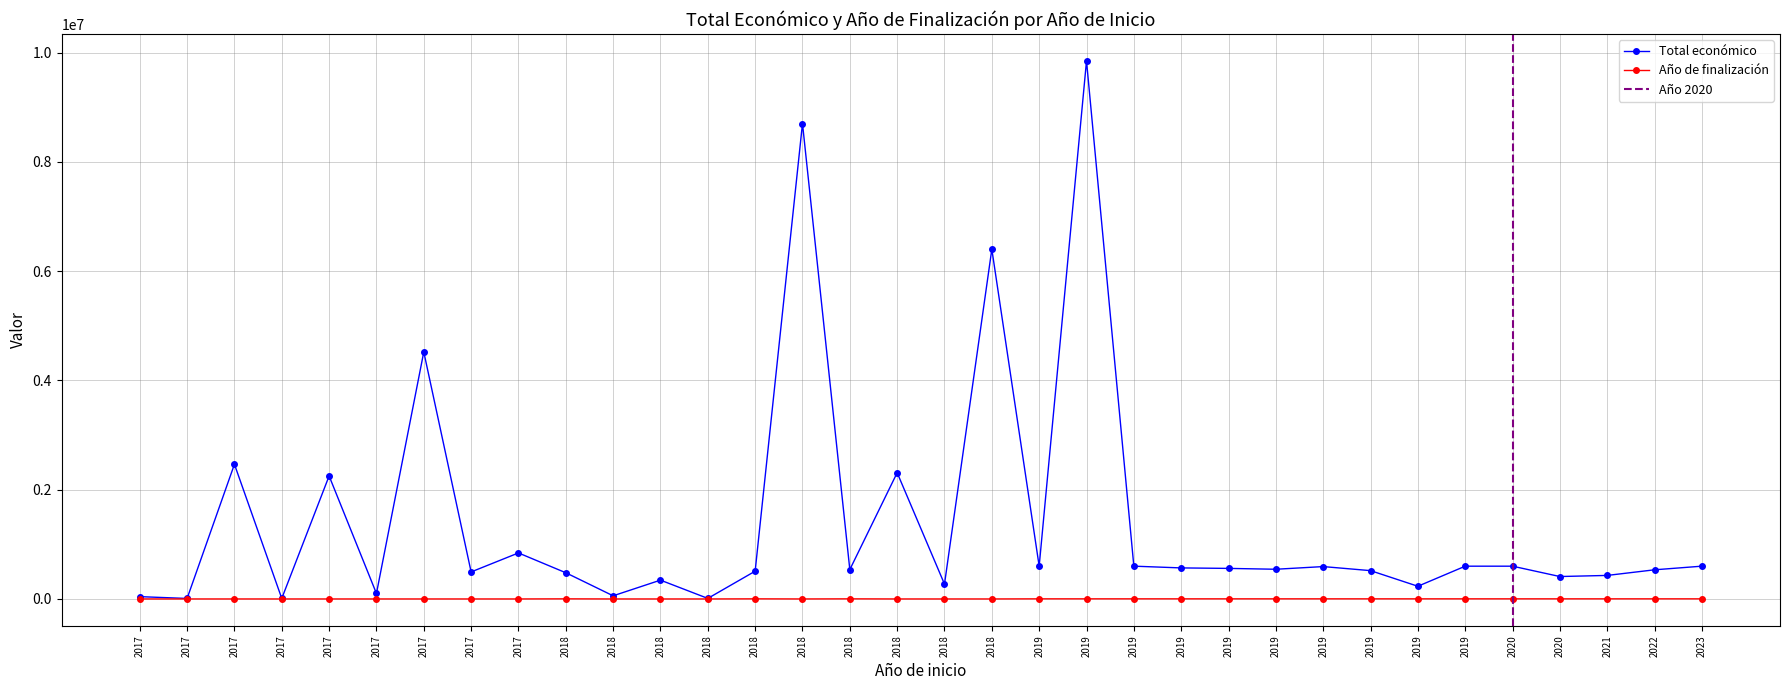

The Total económico series shows 271552 at 2018. True or false?

True